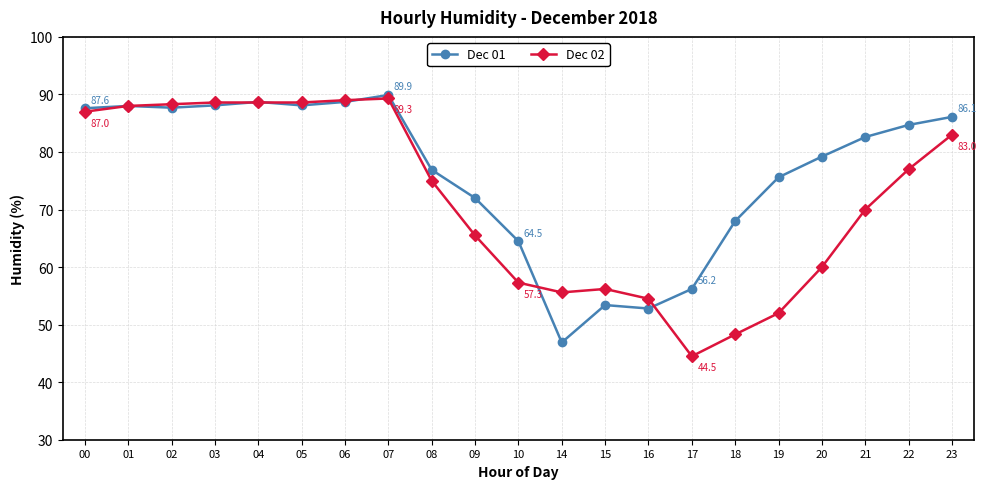

What is the value of the Dec 02 point at the 11th from the left?

57.3